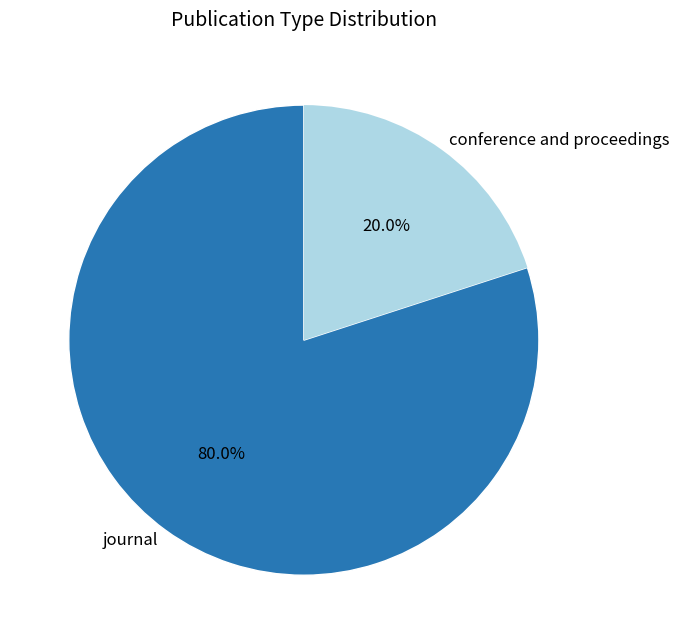

Is conference and proceedings the majority of the pie?

No